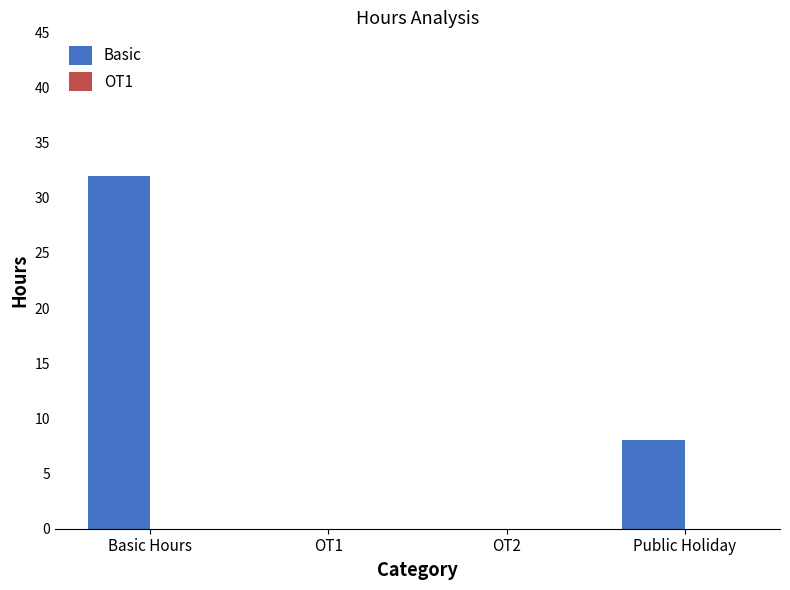

Reading right to left, list all the values displayed in this chart.

Public Holiday=8	OT2=0	OT1=0	Basic Hours=32